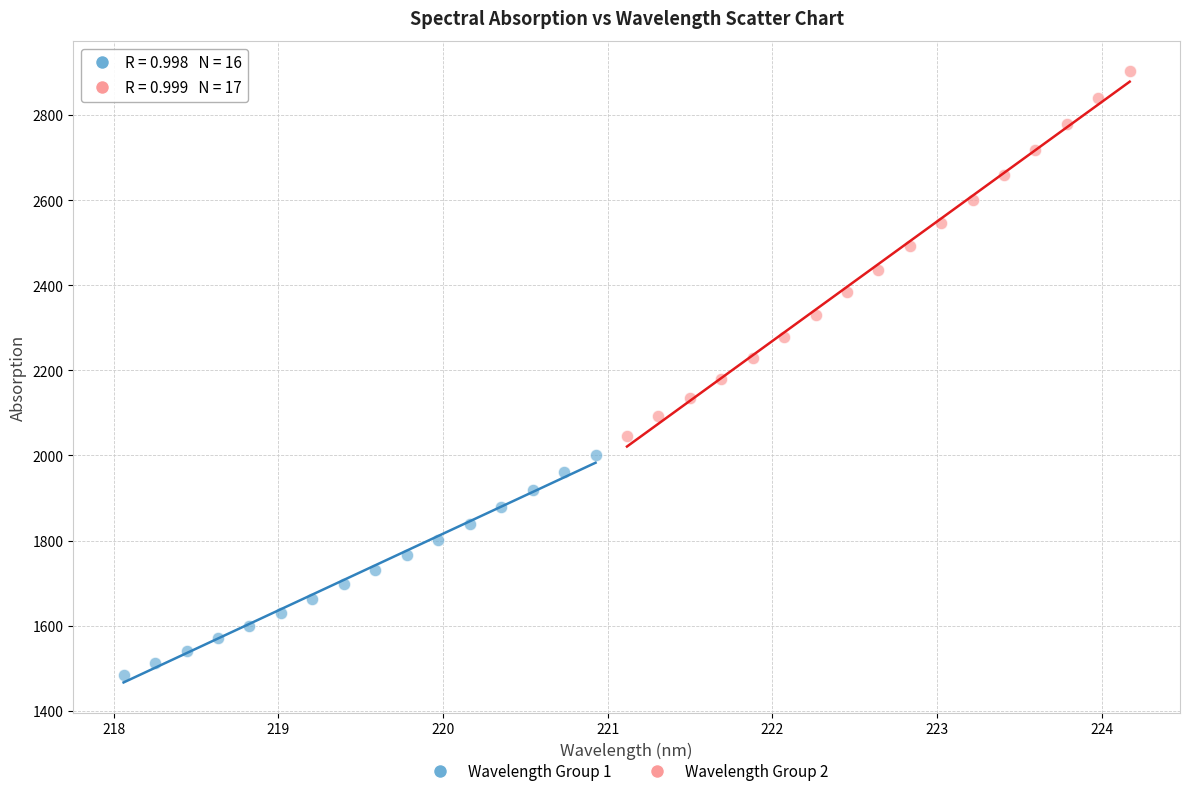

Which series has the largest Y range (max minus min)?

Wavelength Group 2